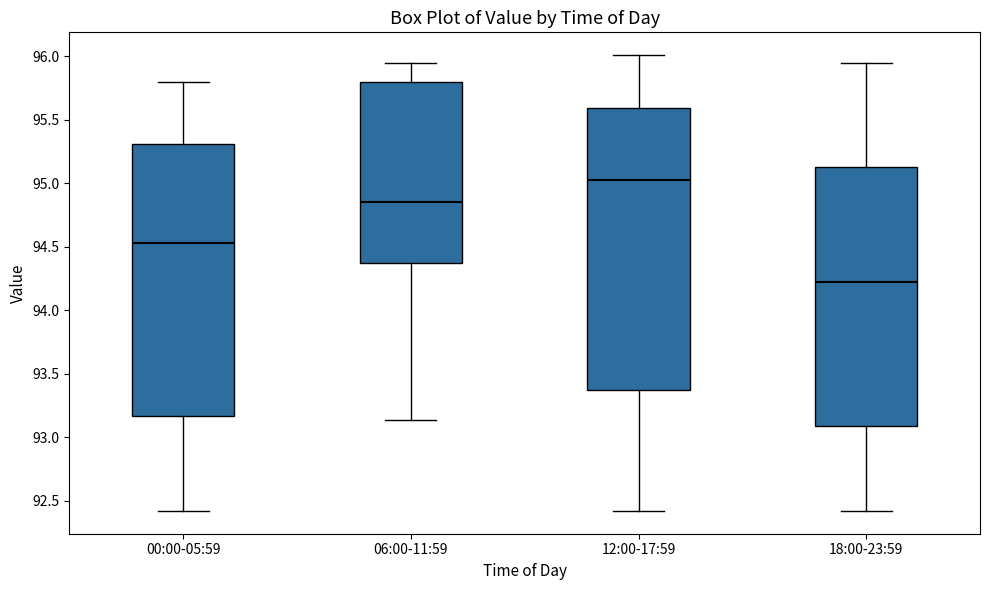

Which box's median line is the highest?

12:00-17:59